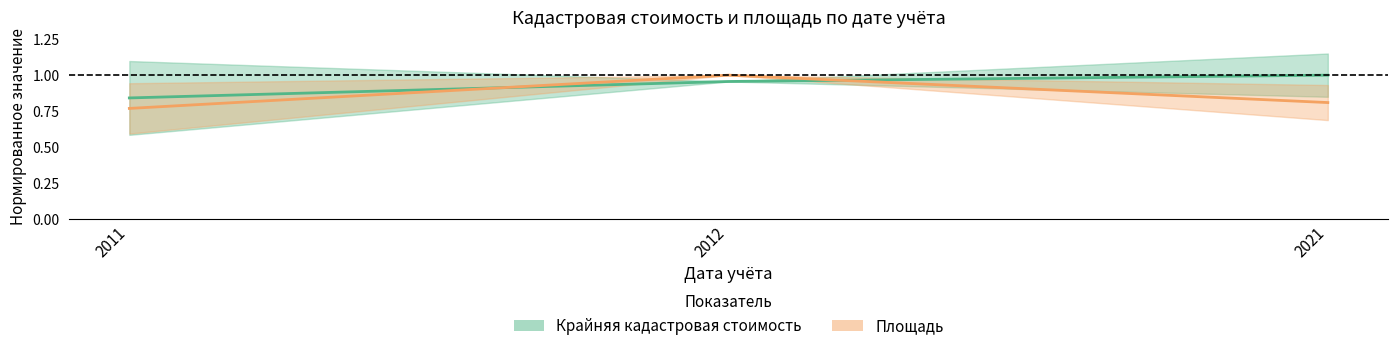

Which category has the lowest value across all series?

2011